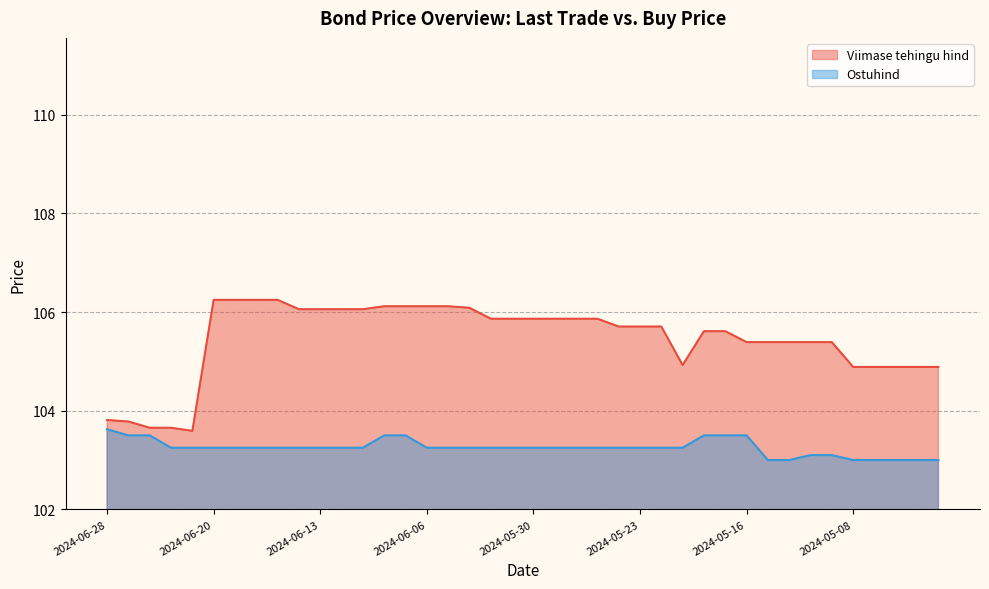

True or false: Ostuhind and Viimase tehingu hind cross at least once.

False